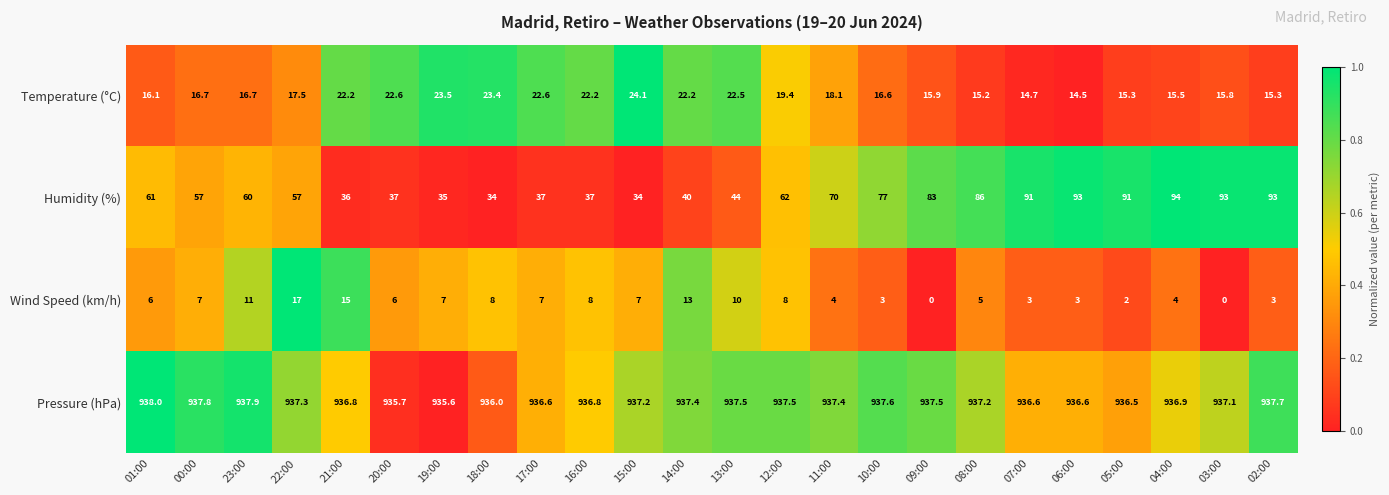

What is the difference between the Humidity (%) values at 06:00 and 17:00?

56.0